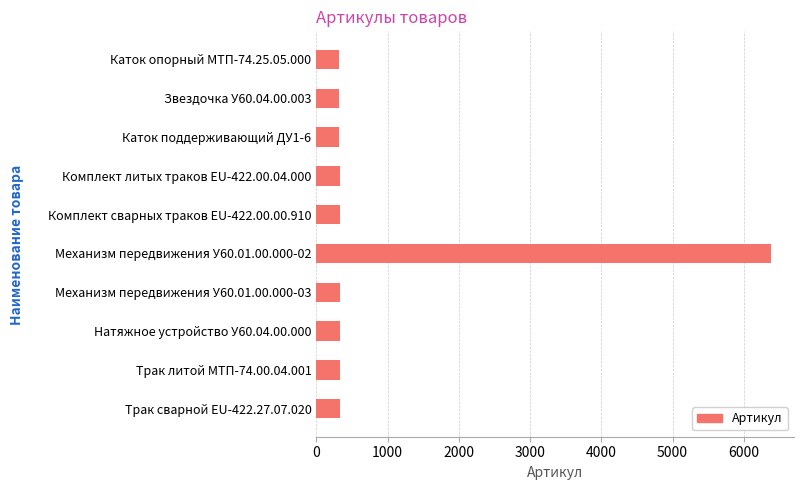

How many series are shown in this chart?

1